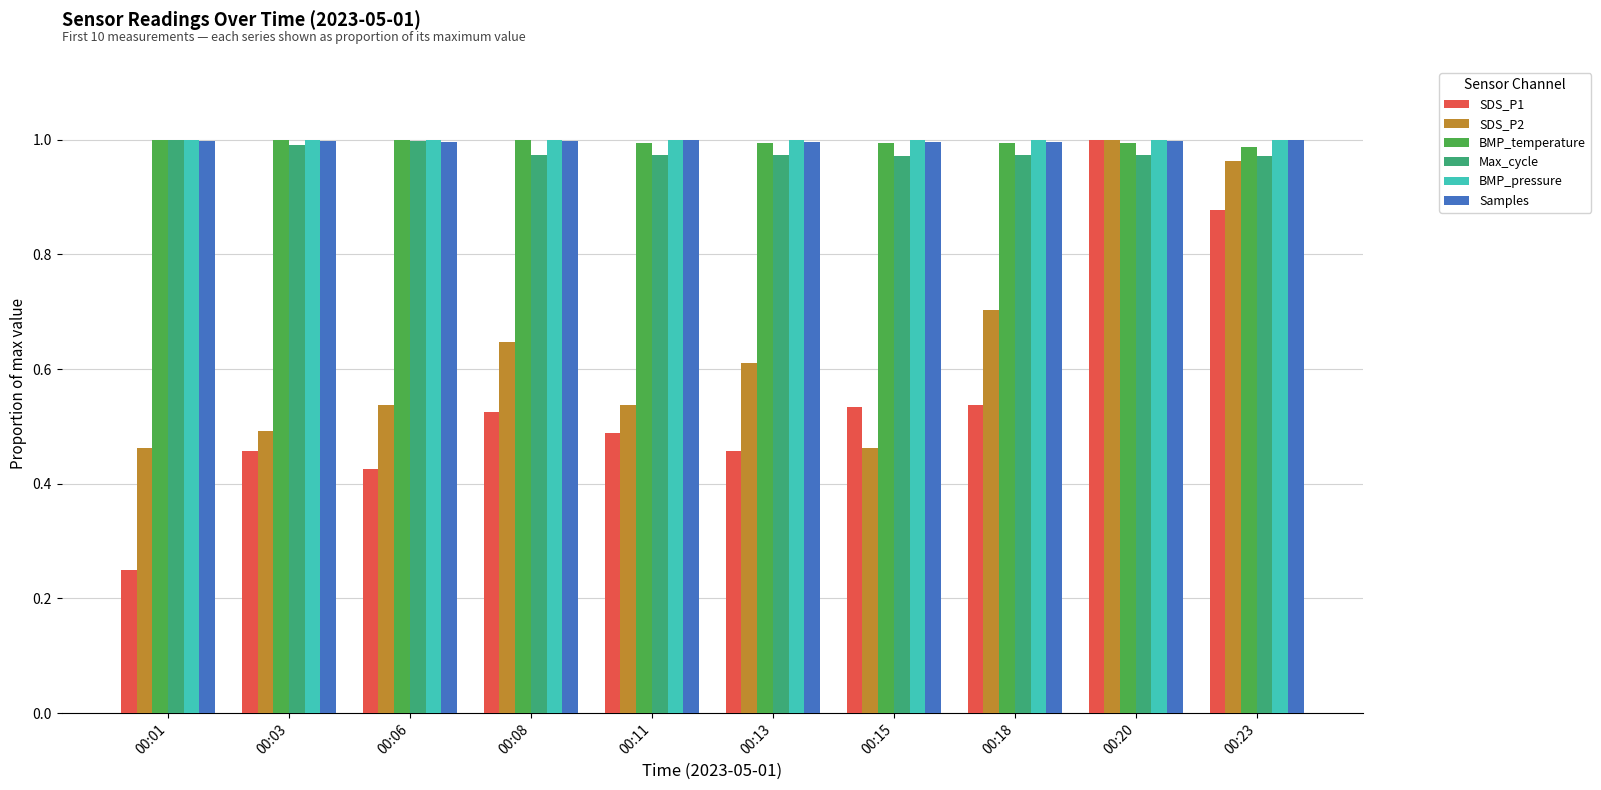

How many bars are there in total?

60